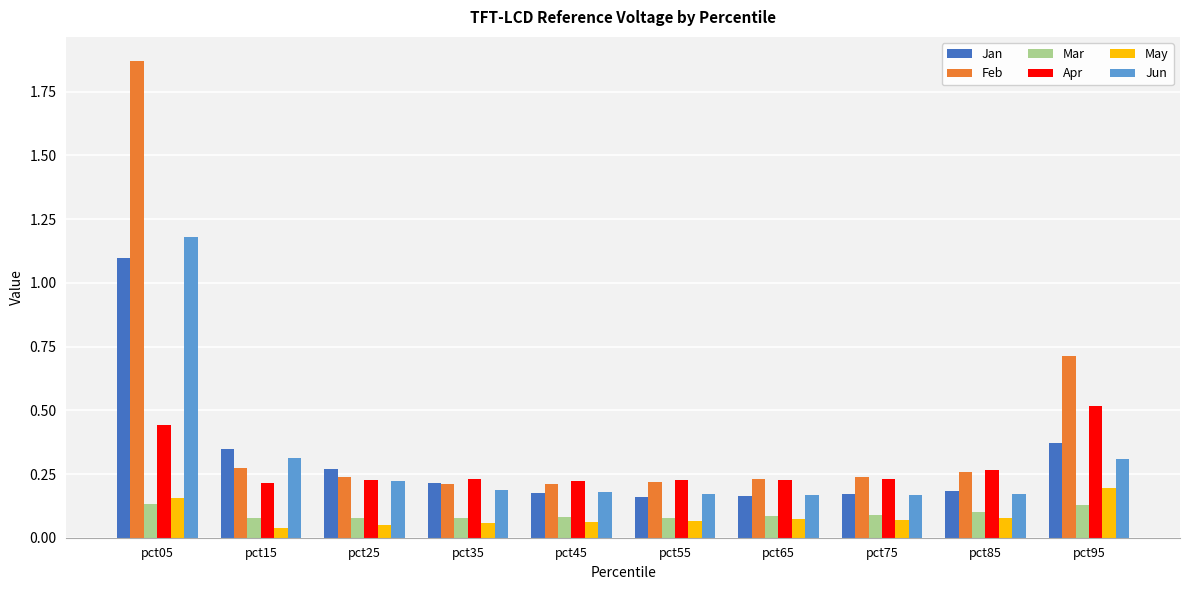

What is the total value across all series at pct95?

2.2